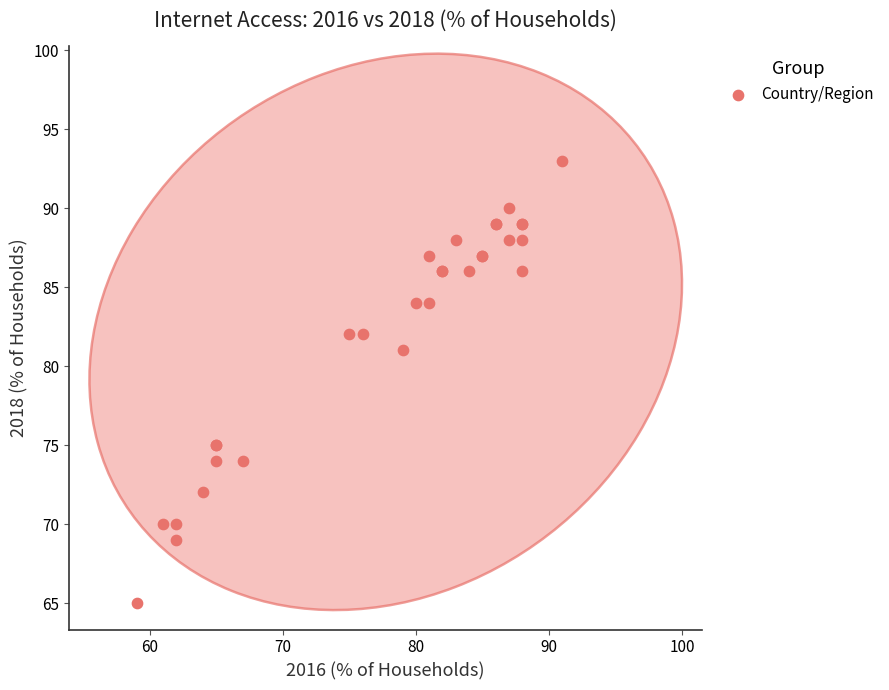

What Y value in the scatter plot is closest to 79?

81